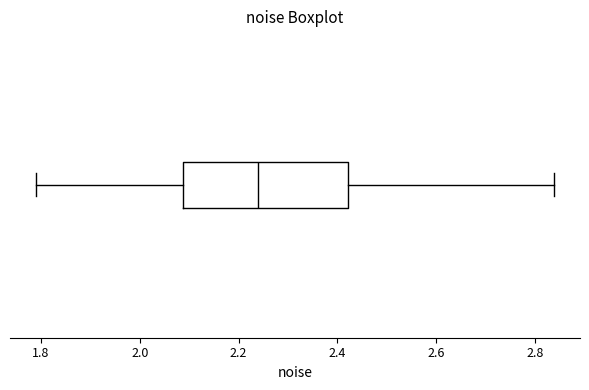

Where does the left whisker of the box end on the x-axis? The values are not printed on the chart, so give them approximately, as read against the axis.

1.78